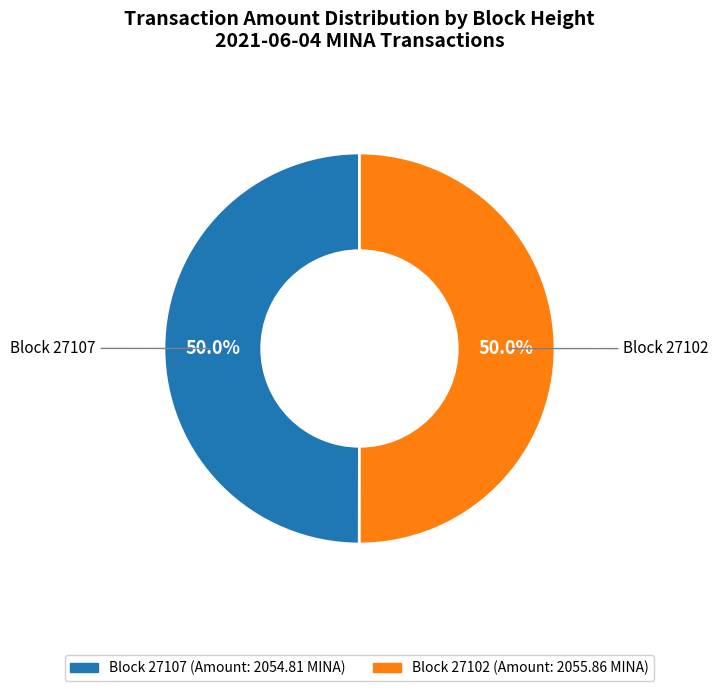

Approximately how many times larger is the value at Block 27107 compared to Block 27102?

1.0